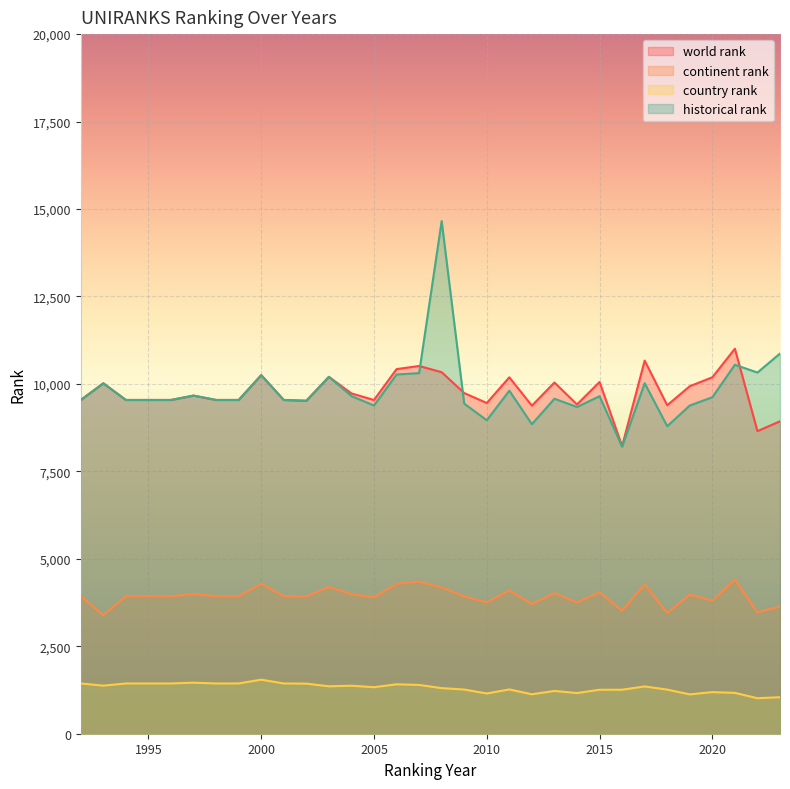

True or false: continent rank and historical rank cross at least once.

False